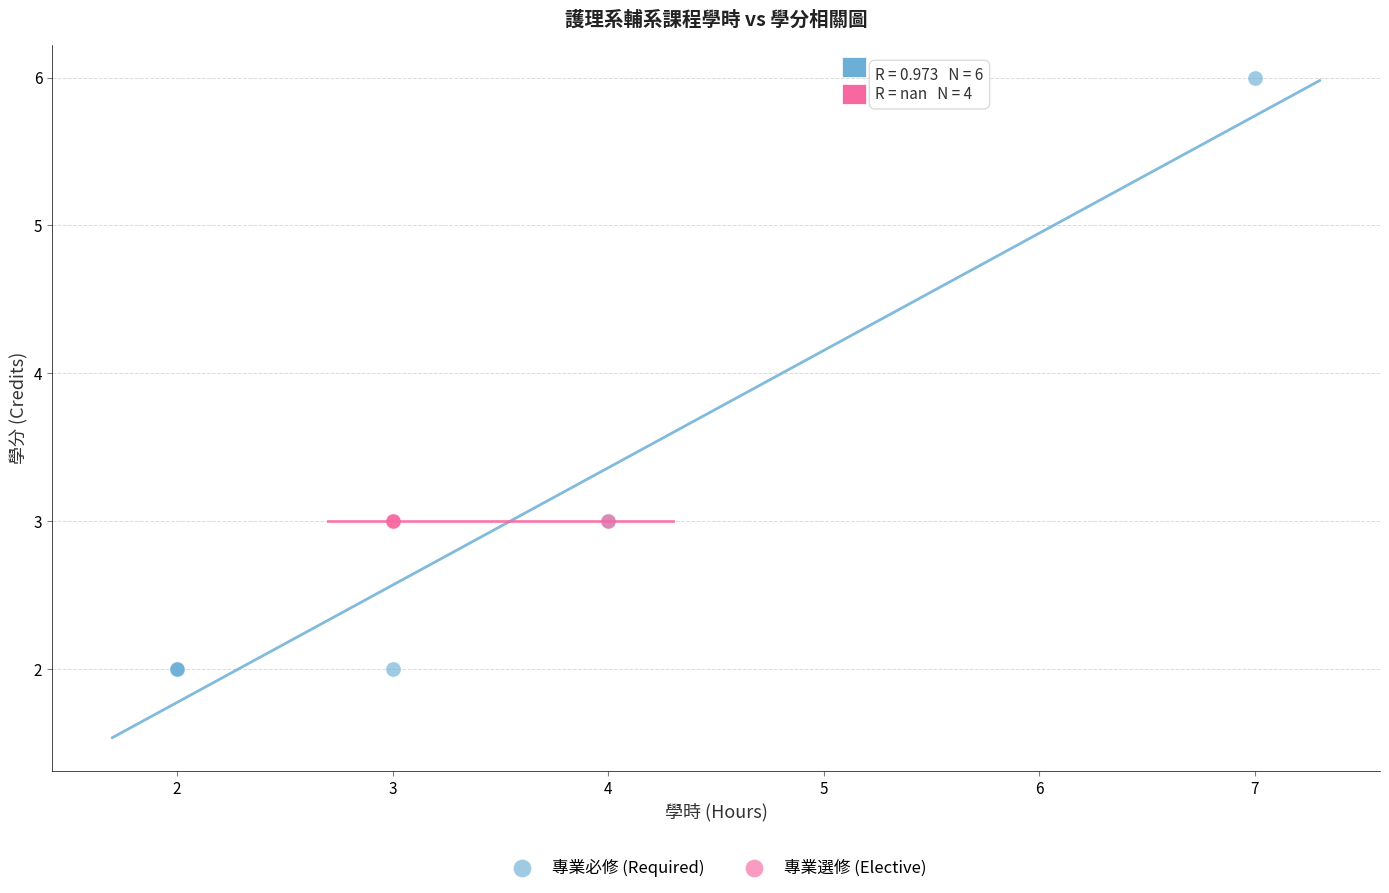

Which series reaches the maximum Y coordinate?

專業必修 (Required)